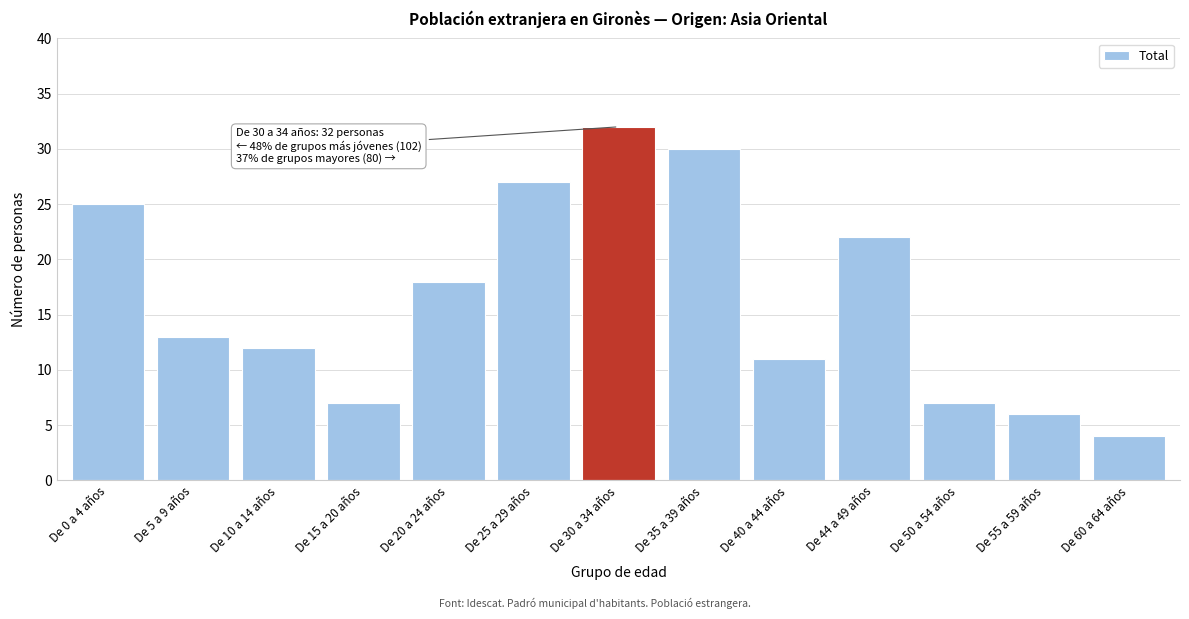

Reading left to right, transcribe all the data shown in this chart.

25	13	12	7	18	27	32	30	11	22	7	6	4